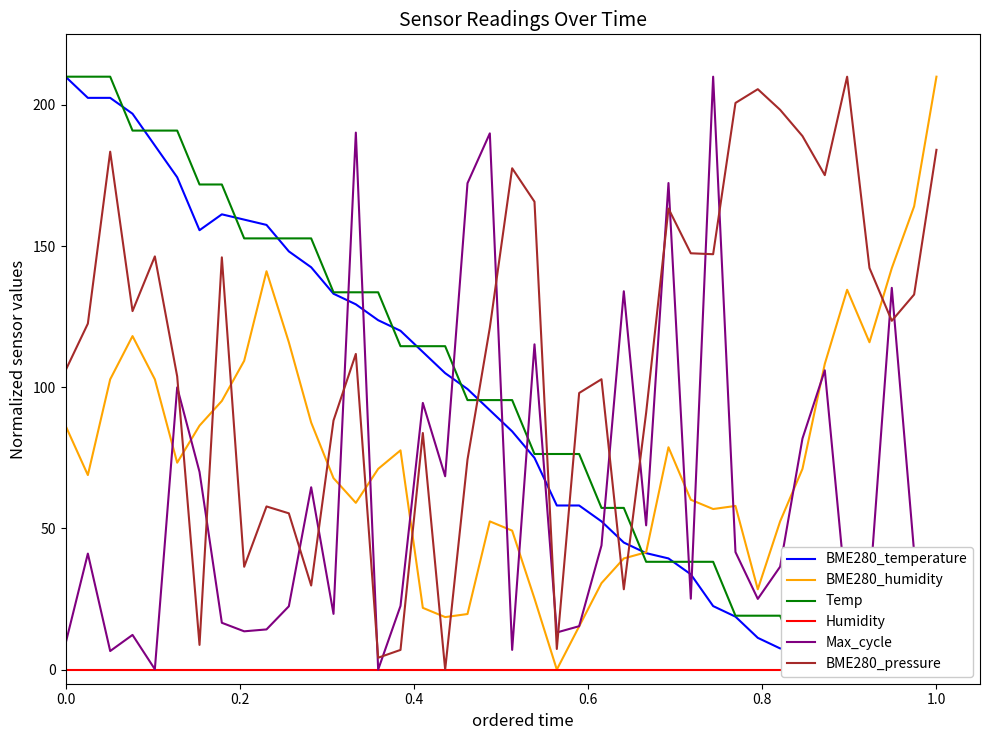

At how many categories does at least one series exceed 16?

40